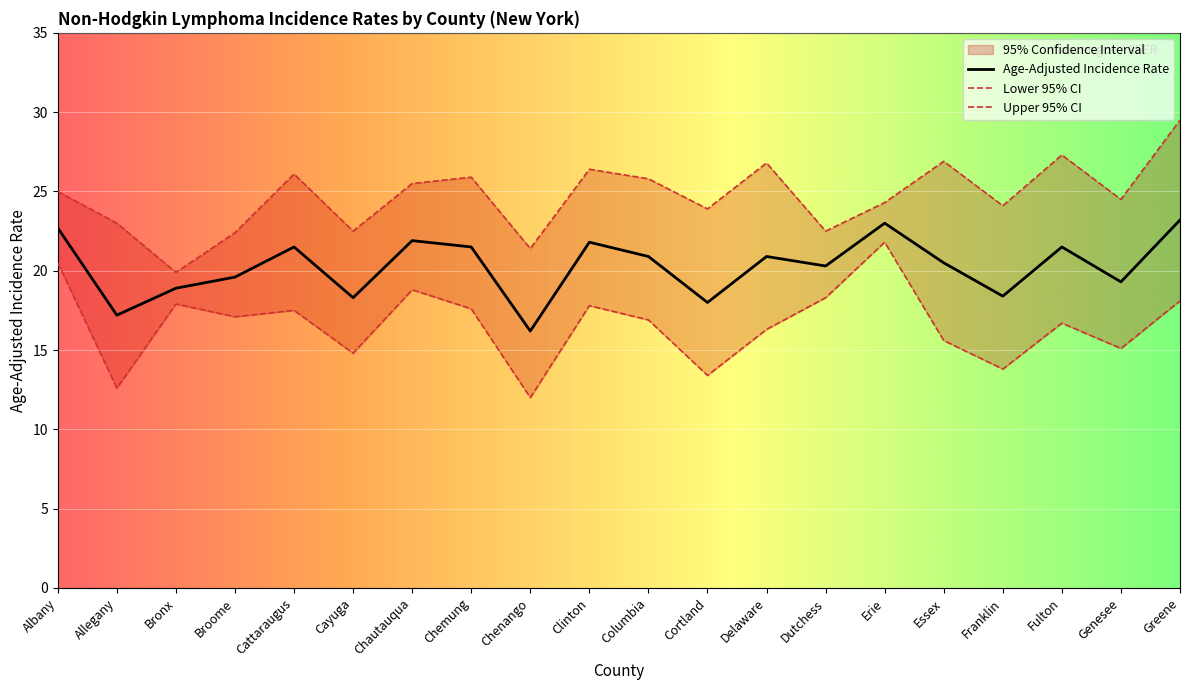

True or false: Age-Adjusted Incidence Rate has a value of 19.6 at Broome.

True